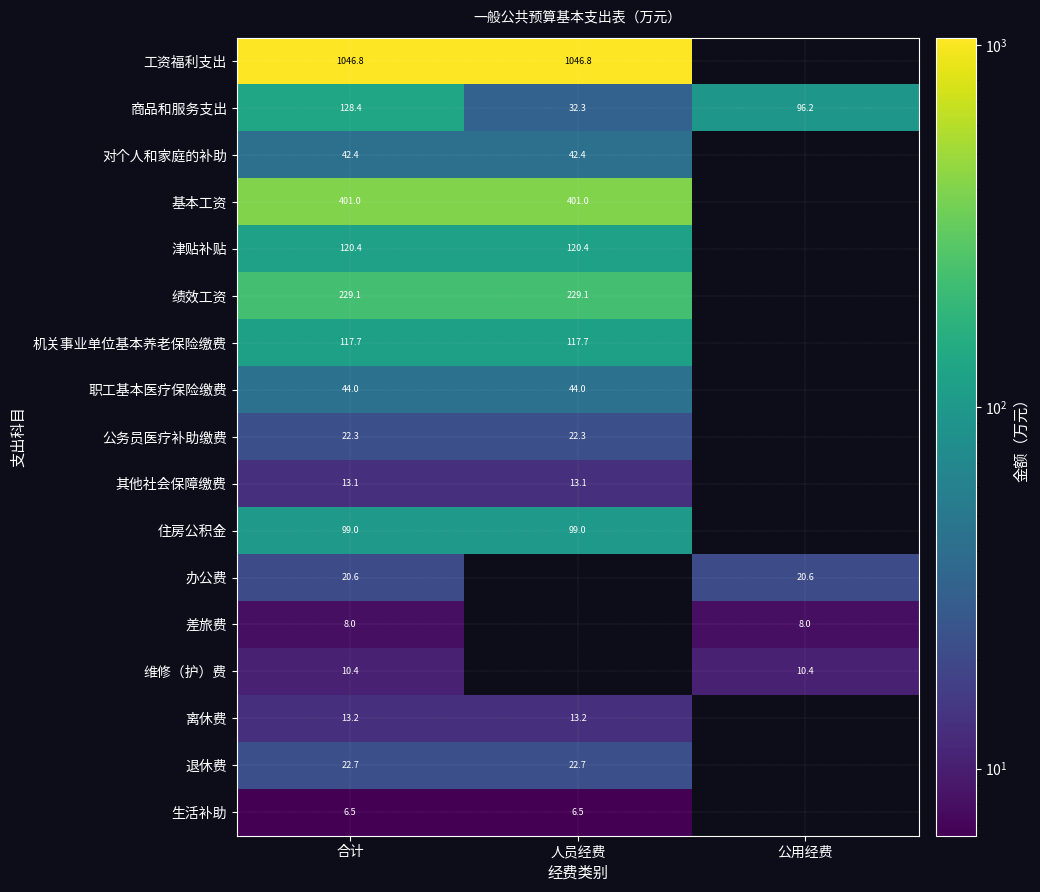

Which category has the highest value across all series?

合计